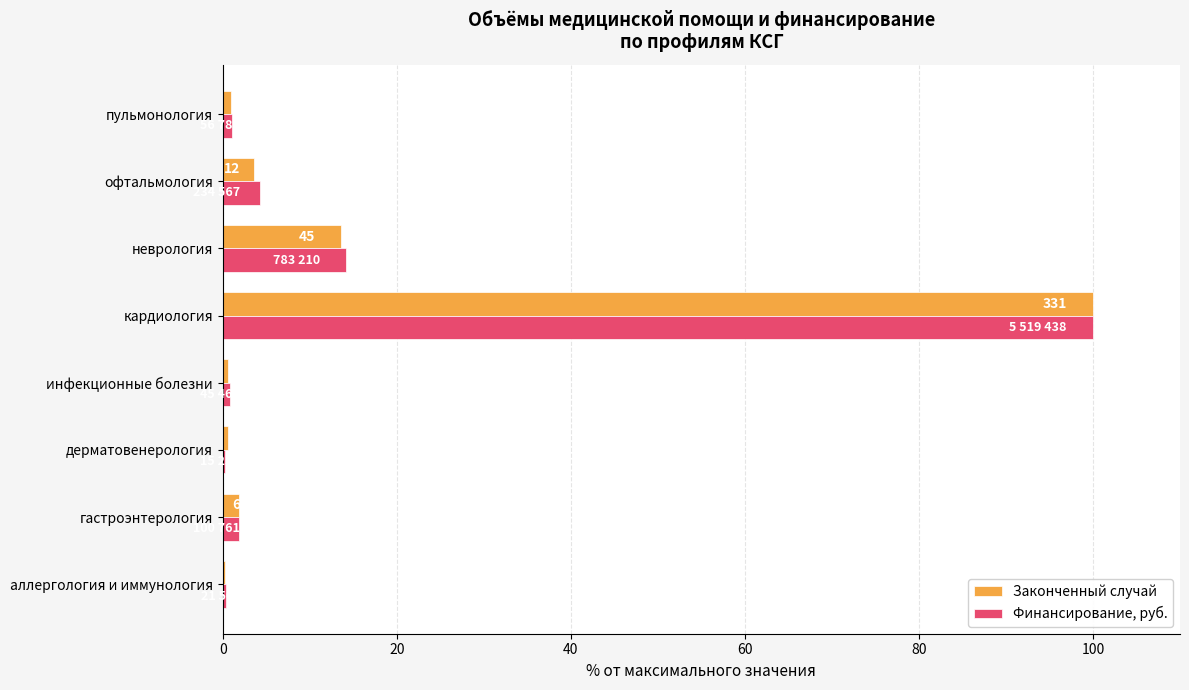

What are all the series names shown in the legend?

Законченный случай, Финансирование, руб.